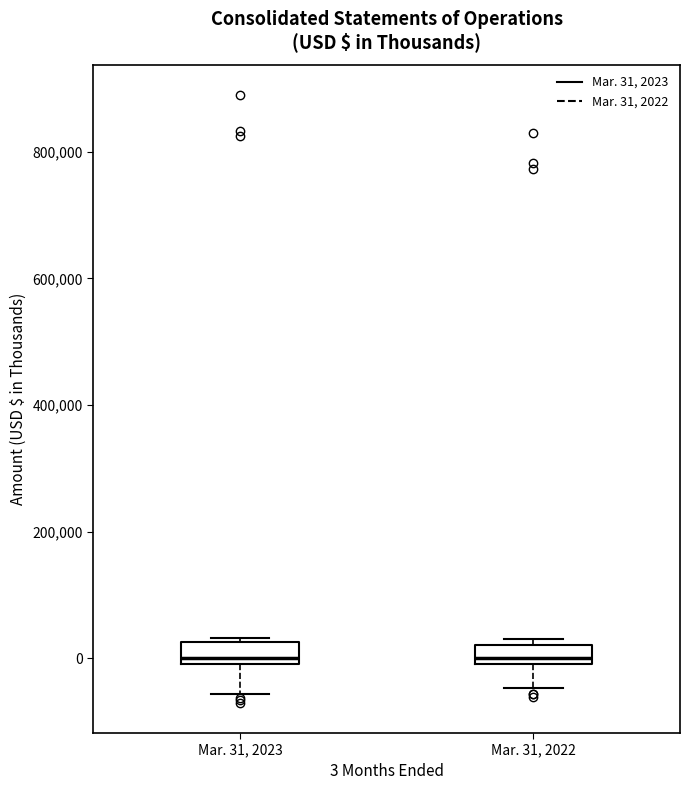

Where does the lower whisker of the box for Mar. 31, 2023 end on the y-axis? The values are not printed on the chart, so give them approximately, as read against the axis.

-60000